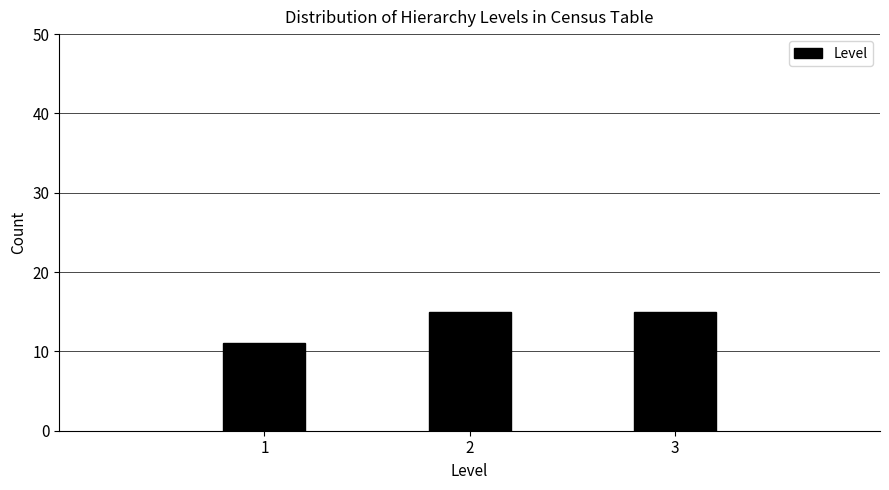

Reading left to right, list all the values displayed in this chart.

11	15	15